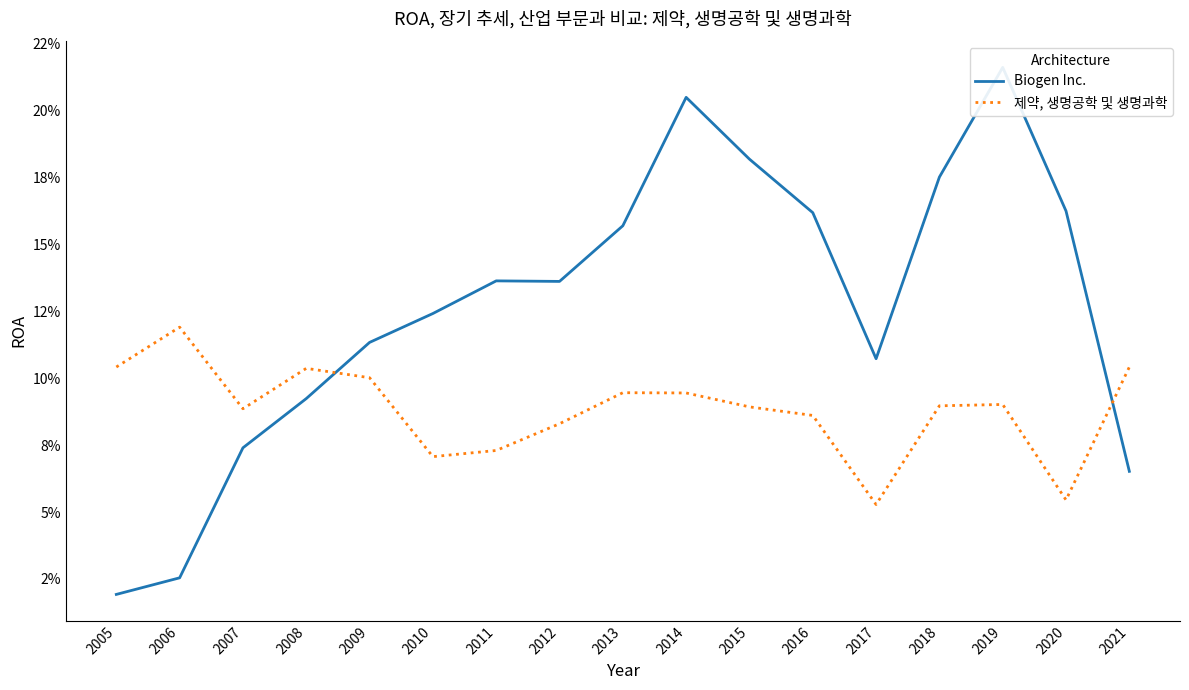

How many interior local valleys does the 제약, 생명공학 및 생명과학 series have?

4